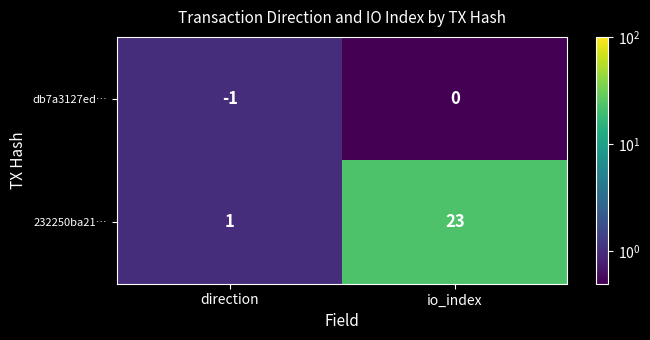

Rank the series by their average value, from highest to lowest.

232250ba21…, db7a3127ed…